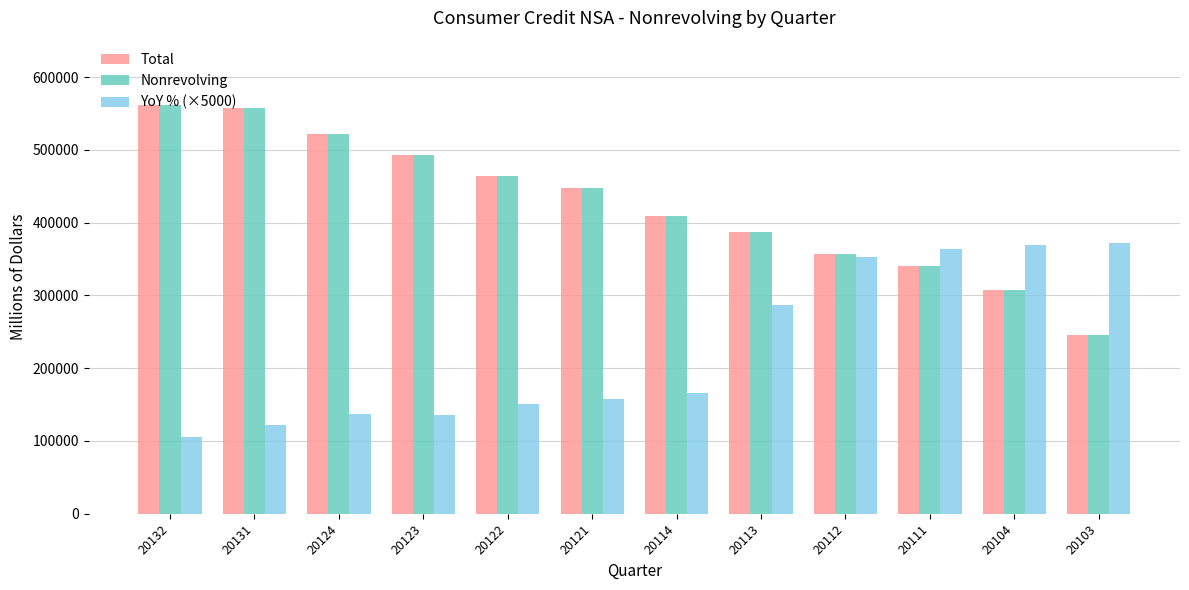

What is the average value of the YoY % (×5000) series?

226570.8